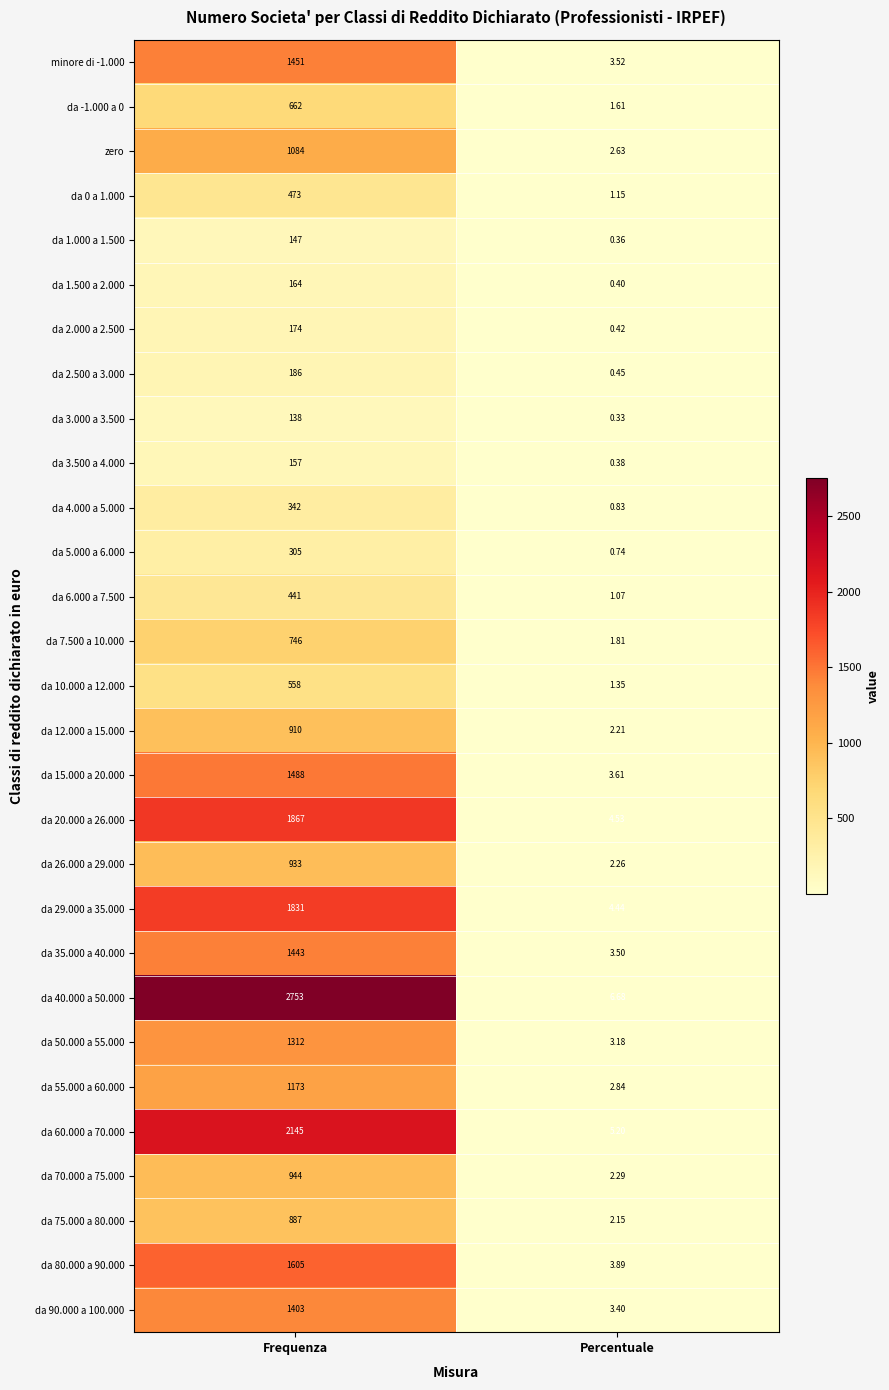

At which category is the sum across all series the highest?

Frequenza